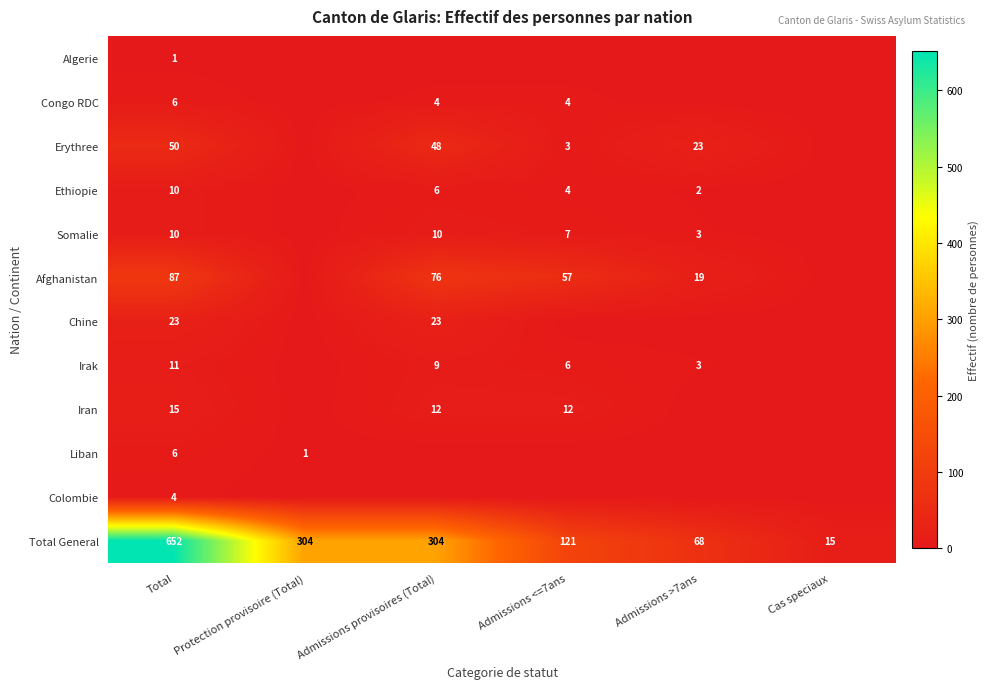

What is the difference between the maximum and second lowest values in the Total General series?

584